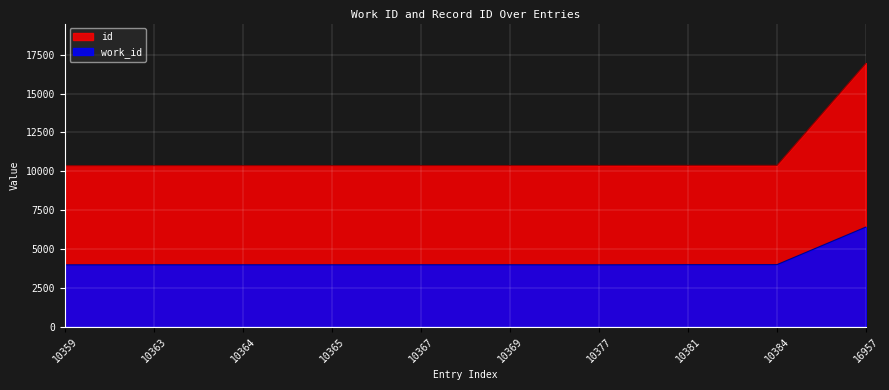

How many data points in work_id are less than 3993?

5